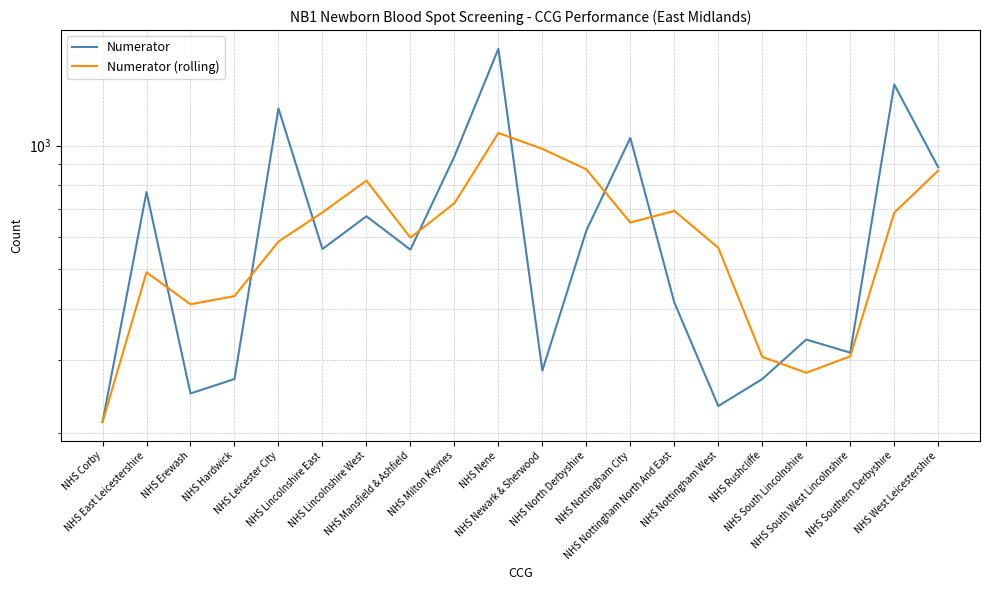

The Numerator series shows 101.8 at NHS Erewash. True or false?

False